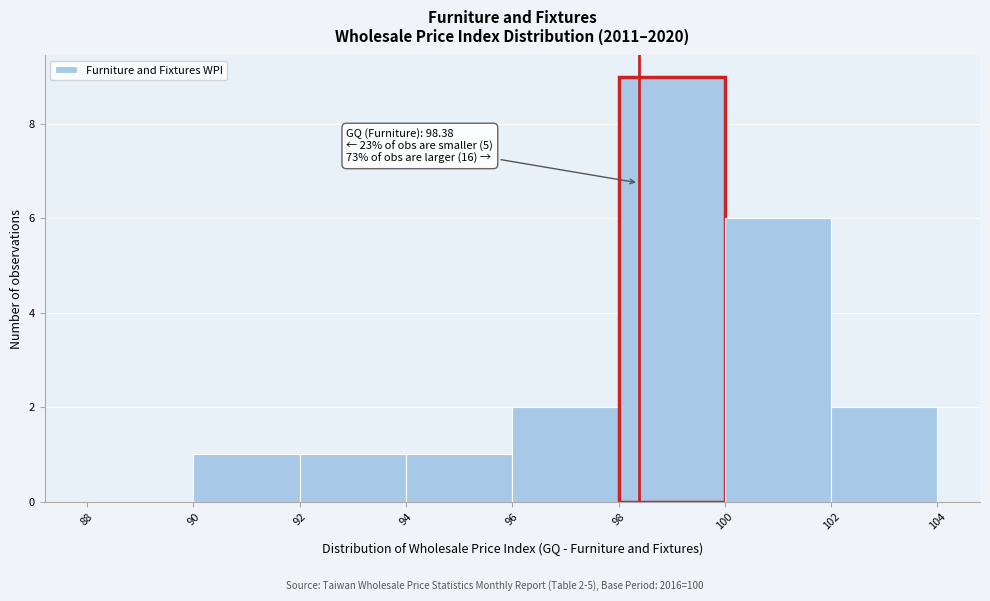

Over which range of the x-axis is the bar tallest?

98 to 100